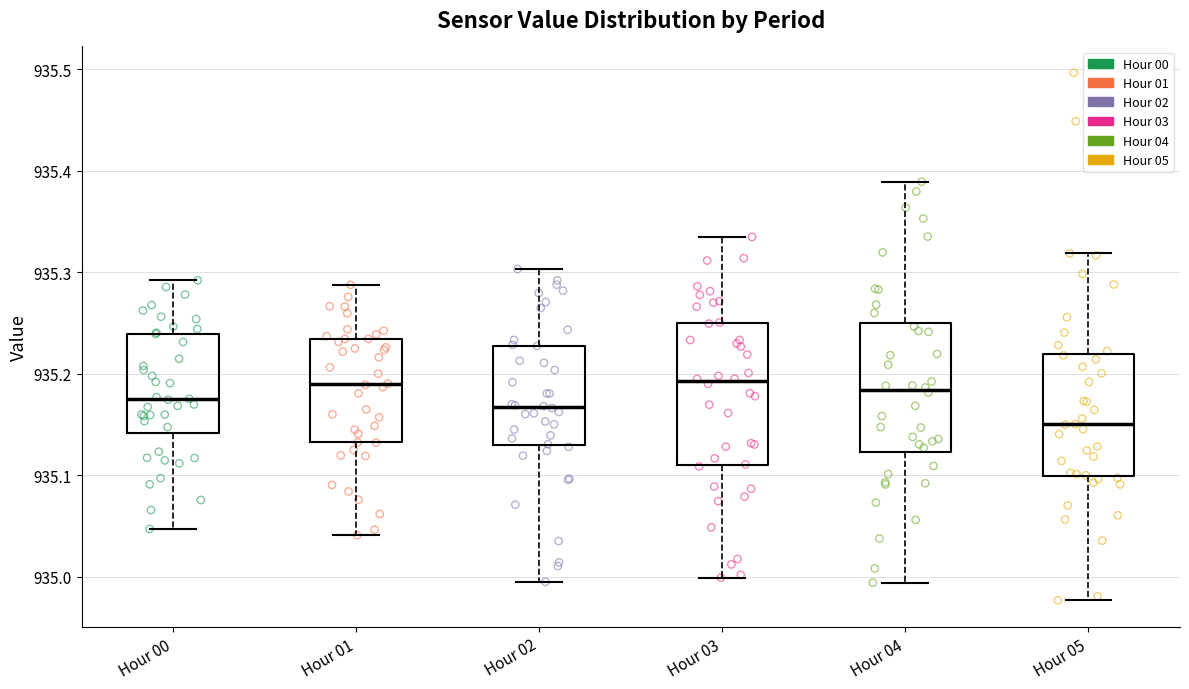

Where is the lower edge of the box for Hour 00 on the y-axis? The values are not printed on the chart, so give them approximately, as read against the axis.

935.14